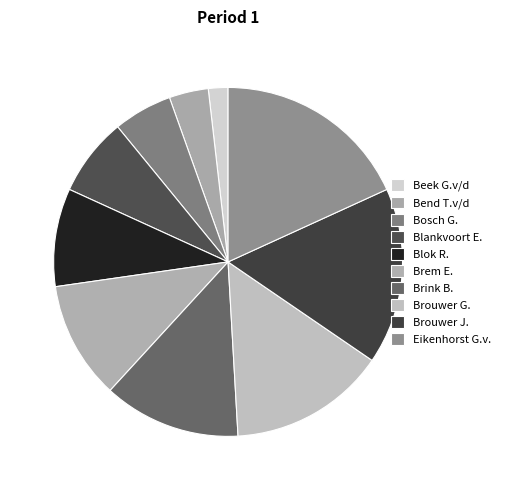

Is it true that Brink B. is 28% of the pie?

False